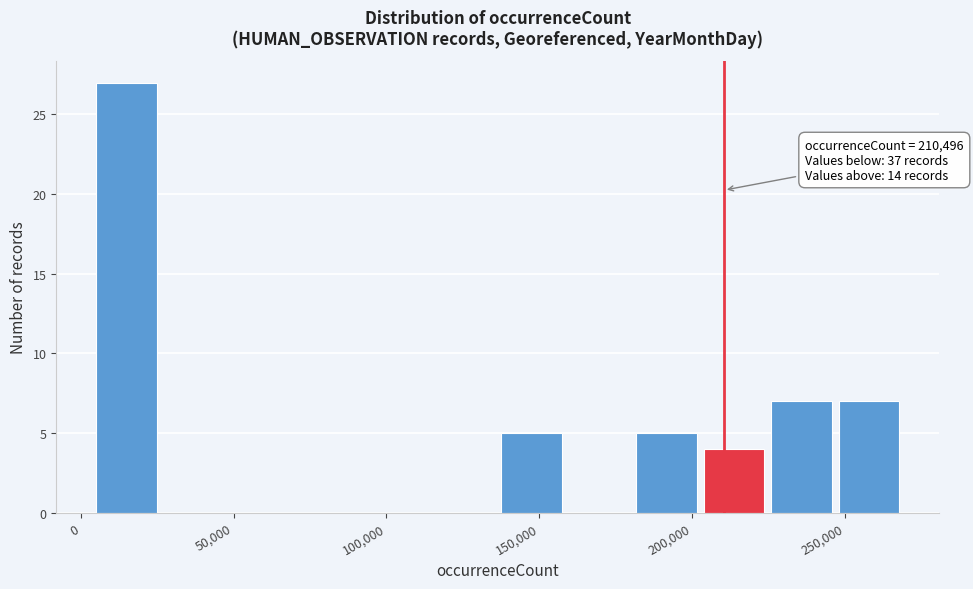

Which range on the x-axis has the tallest bar?

5000 to 25000